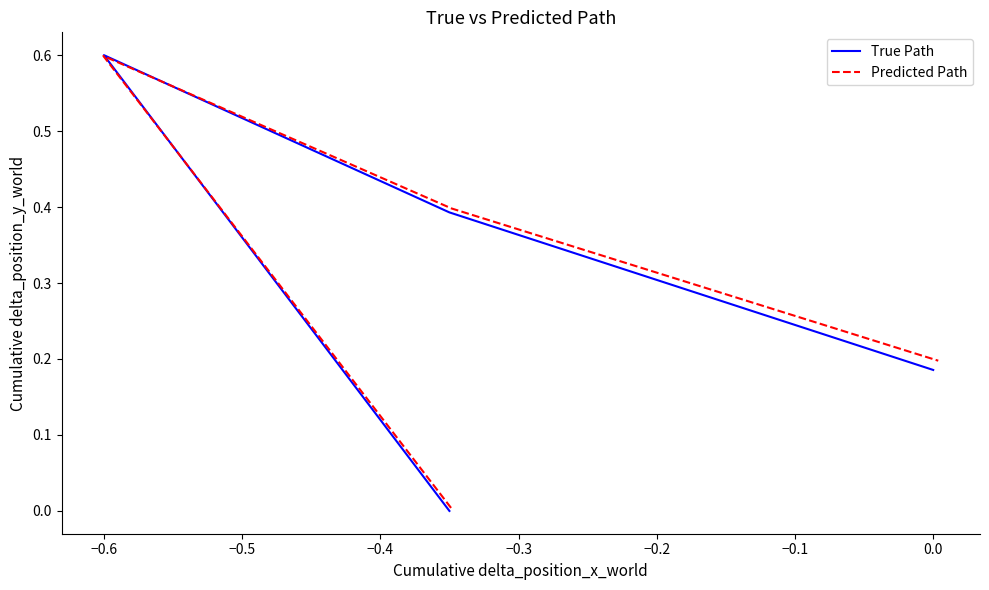

In True Path, how many points are higher than both neighbors (excluding endpoints)?

1